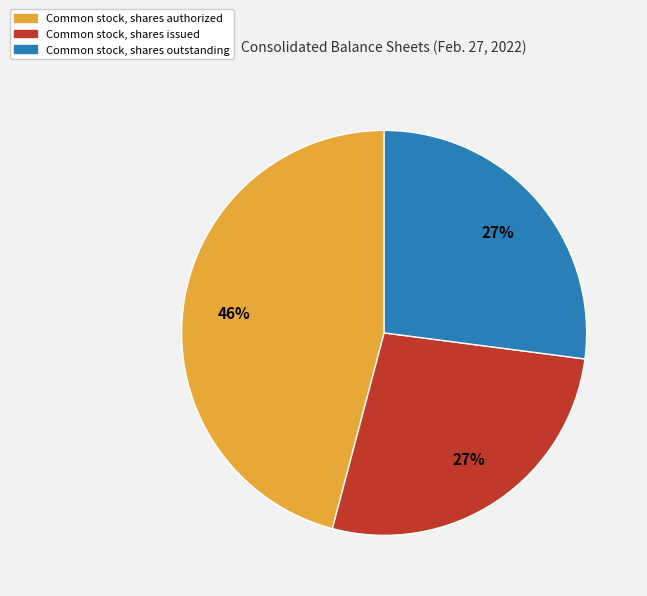

How many segments does this pie chart have?

3